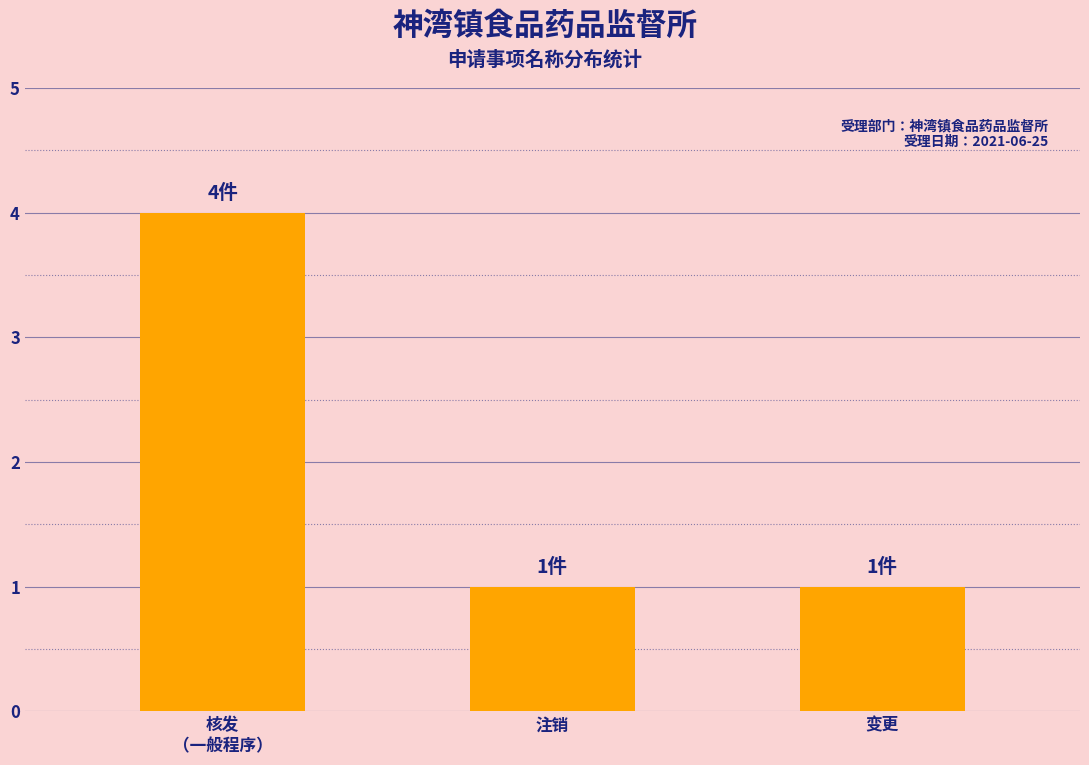

What is the maximum value shown in the chart?

4